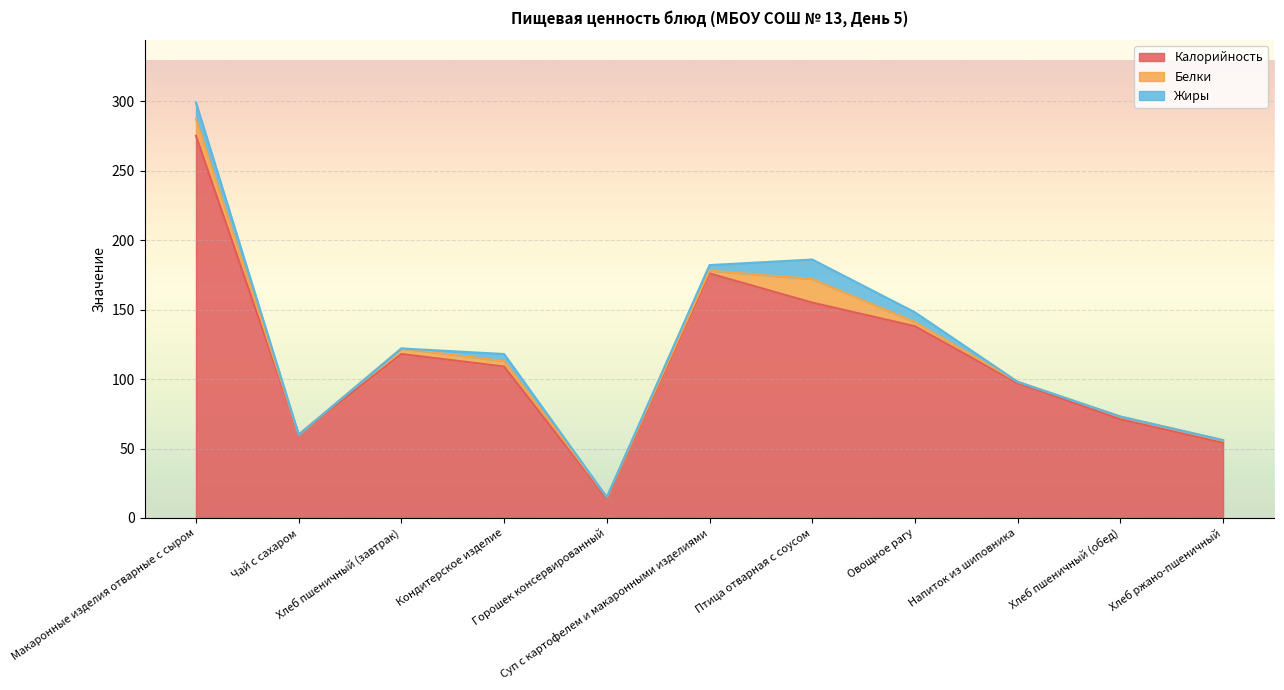

True or false: Калорийность has a value of 60 at Чай с сахаром.

True